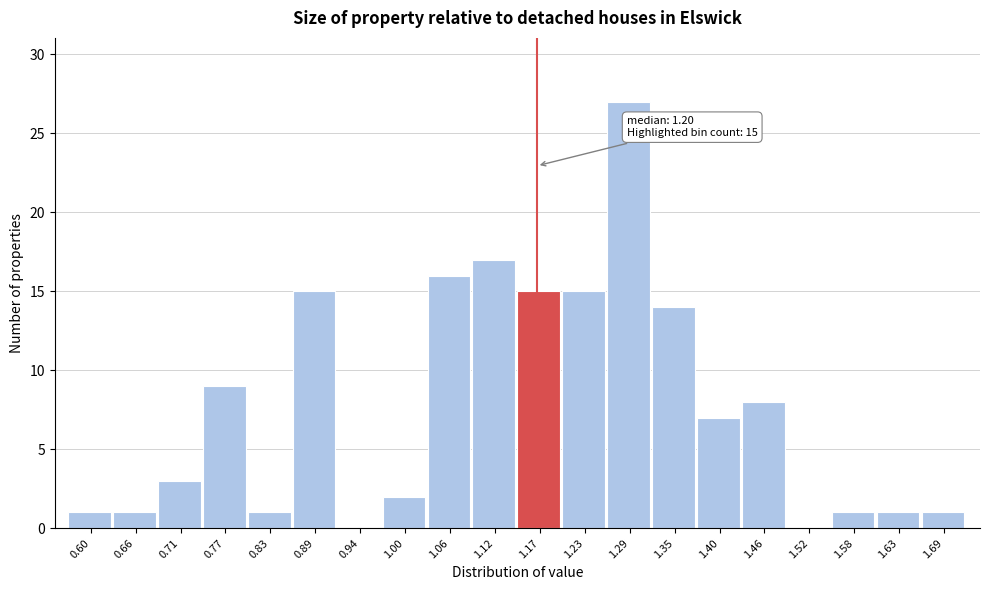

Reading right to left, extract all data points from this chart.

1.69=1	1.63=1	1.58=1	1.52=0	1.46=8	1.40=7	1.35=14	1.29=27	1.23=15	1.17=15	1.12=17	1.06=16	1.00=2	0.94=0	0.89=15	0.83=1	0.77=9	0.71=3	0.66=1	0.60=1